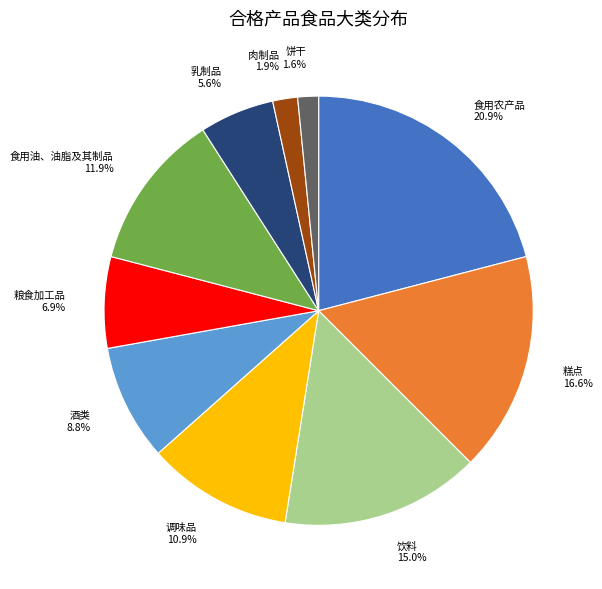

Which category has the biggest portion of the pie?

食用农产品